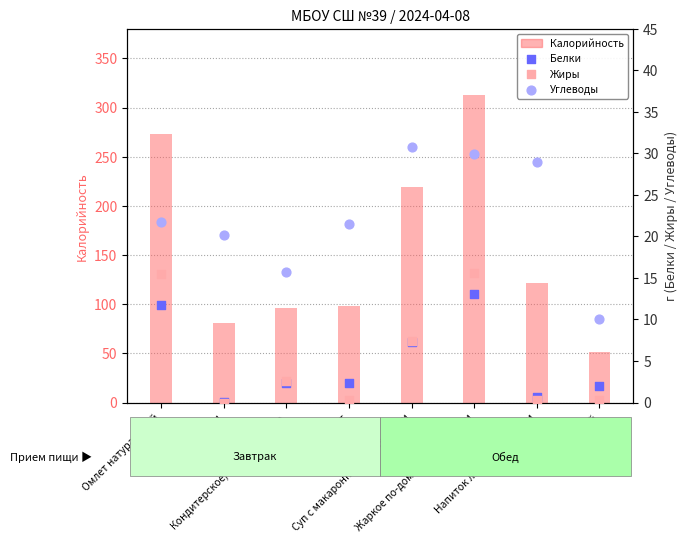

At which category is the sum across all series the highest?

Жаркое по-домашнему с мясом